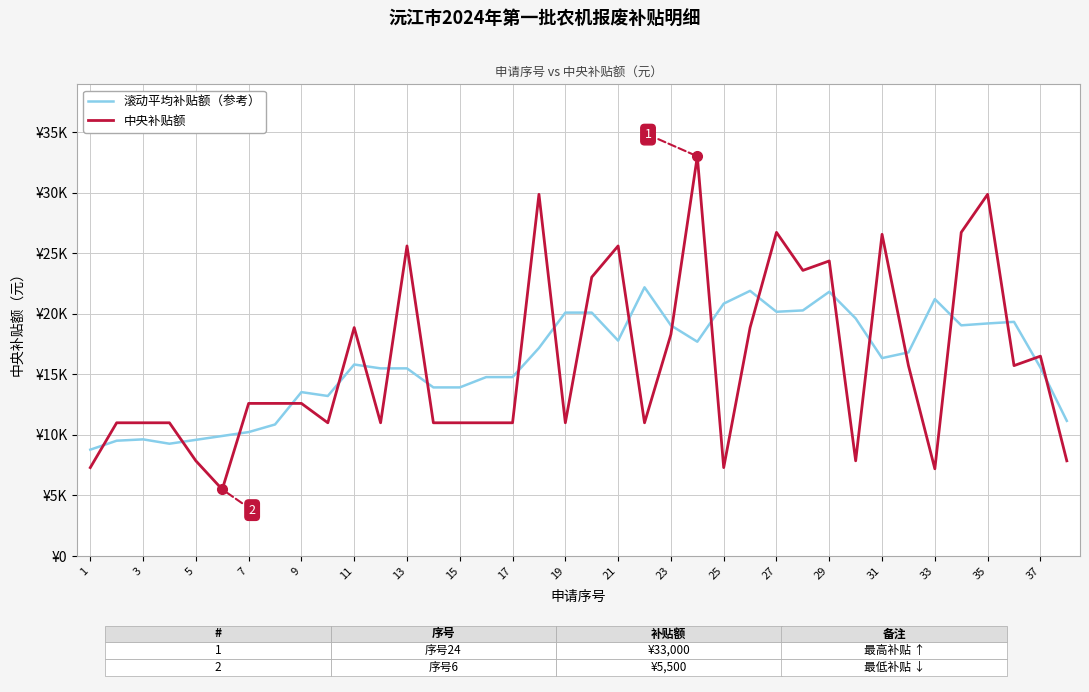

Does the chart display data point markers on the line(s)?

No